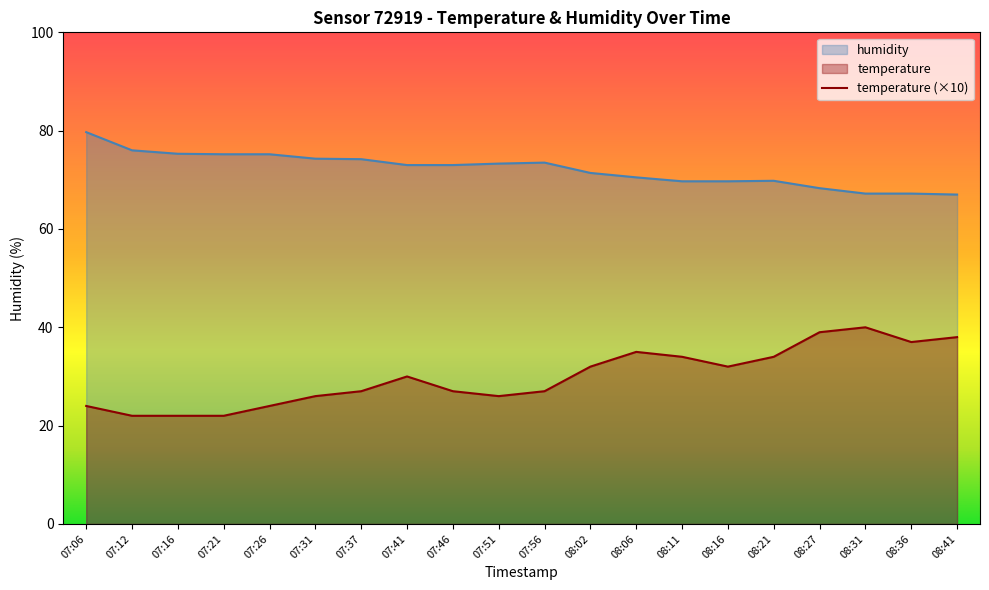

Which series has the largest total across all categories?

humidity